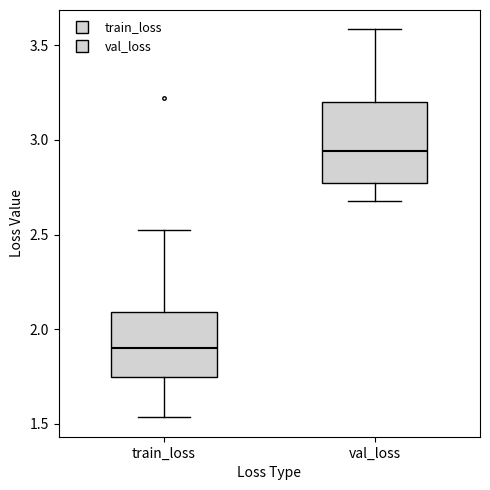

Where is the upper edge of the box for train_loss on the y-axis? The values are not printed on the chart, so give them approximately, as read against the axis.

2.10